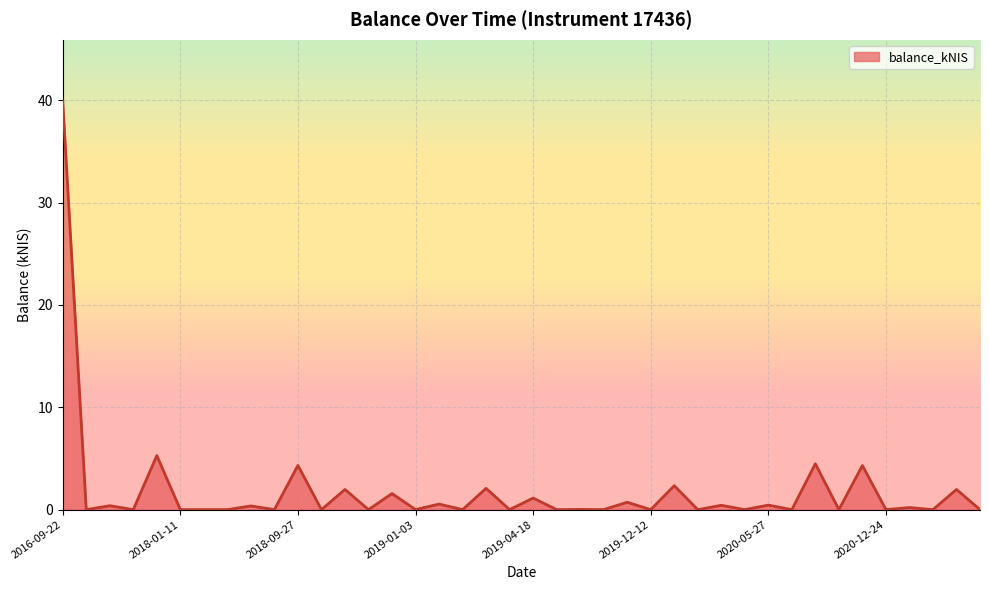

What is the maximum value shown in the chart?

39.9